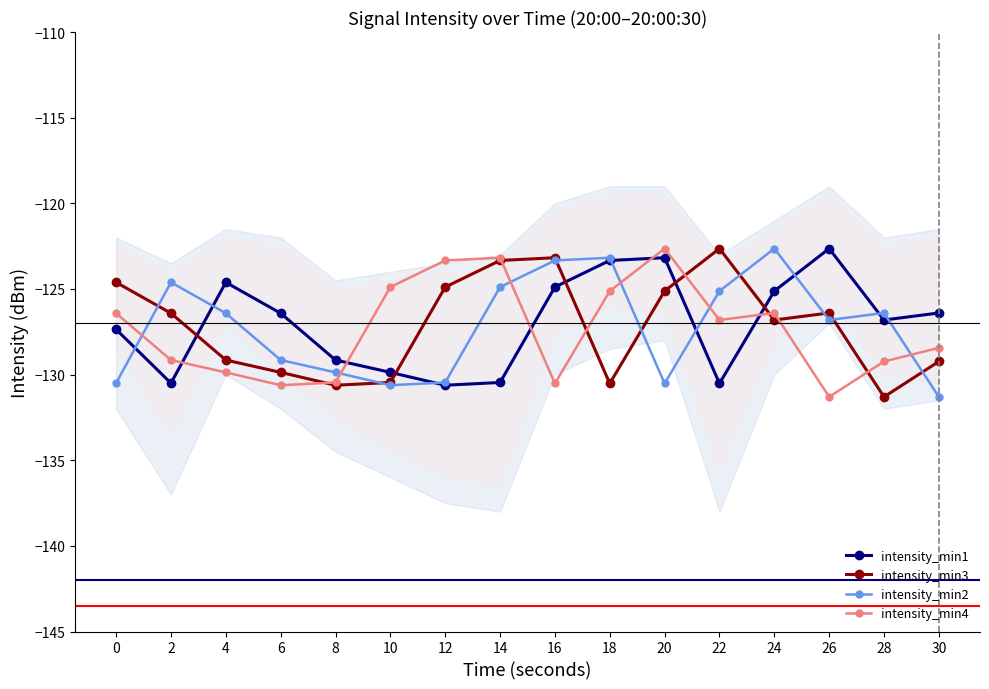

What is the spread (max minus min) of values at 2?

5.9